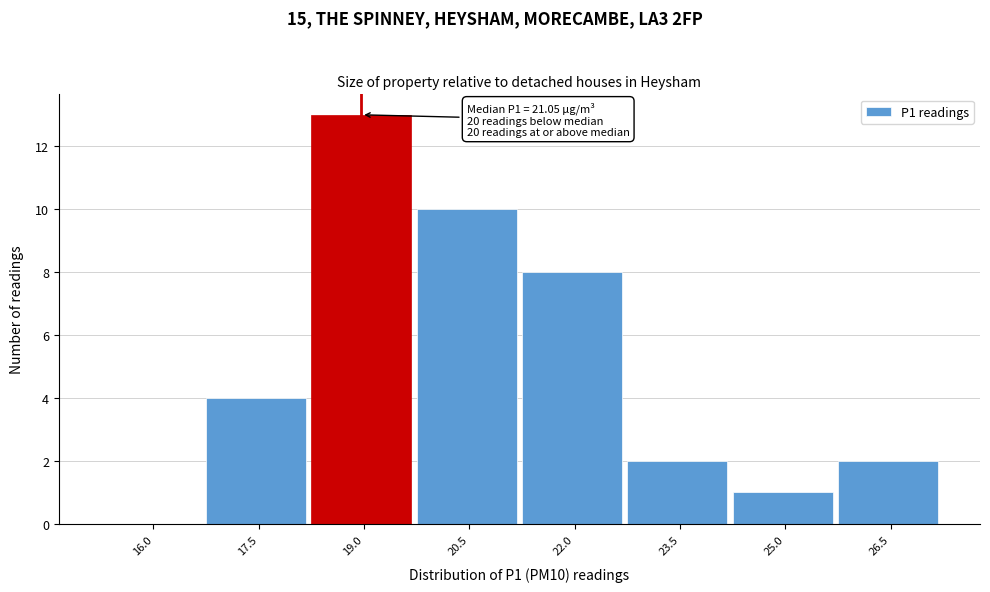

Reading right to left, list all the values displayed in this chart.

26.5=2	25.0=1	23.5=2	22.0=8	20.5=10	19.0=13	17.5=4	16.0=0